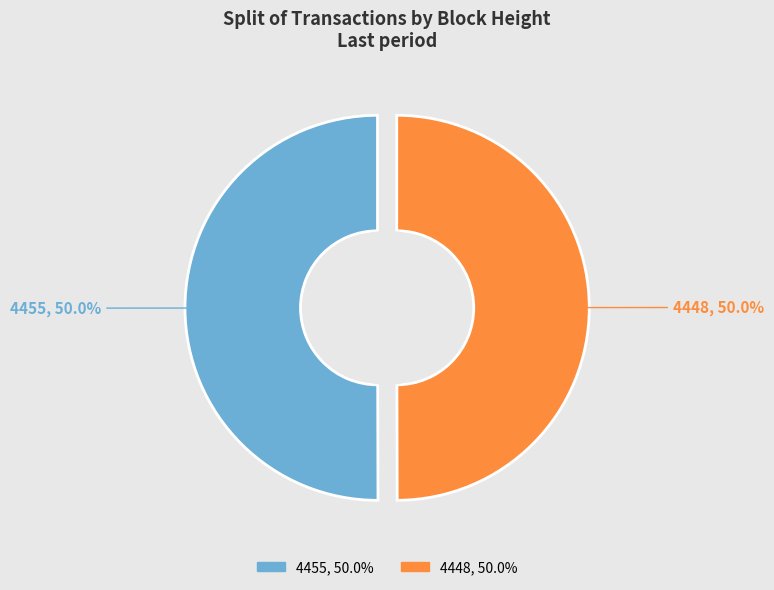

How many slices are in this pie chart?

2